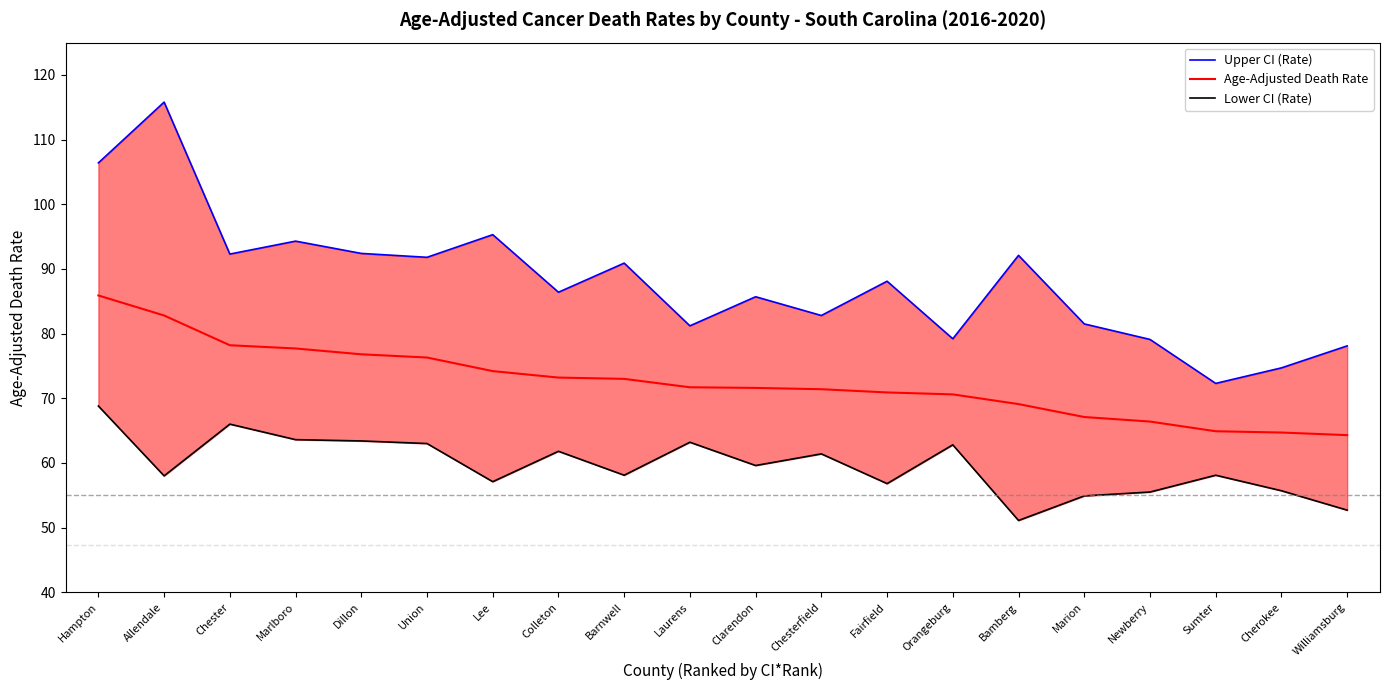

How many lines are shown in the chart?

3